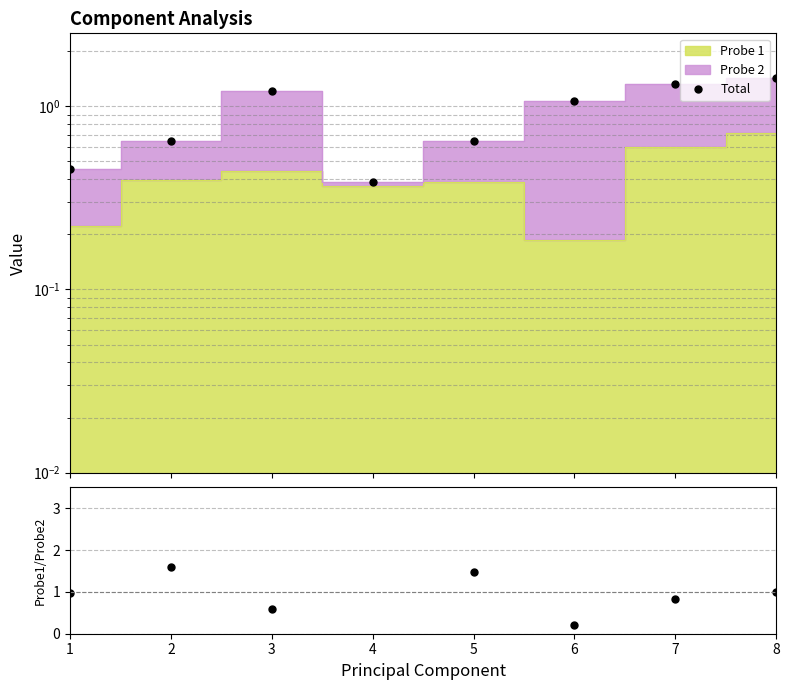

What is the value of the Probe1/Probe2 point at the 8th from the left?

1.0